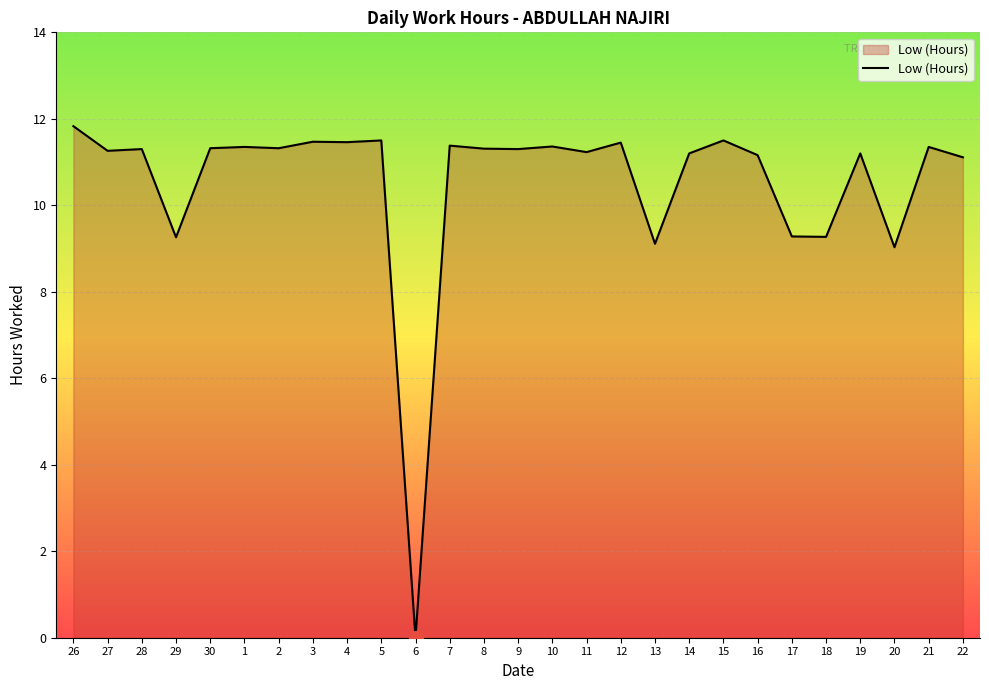

Where does the data first go above 11?

26